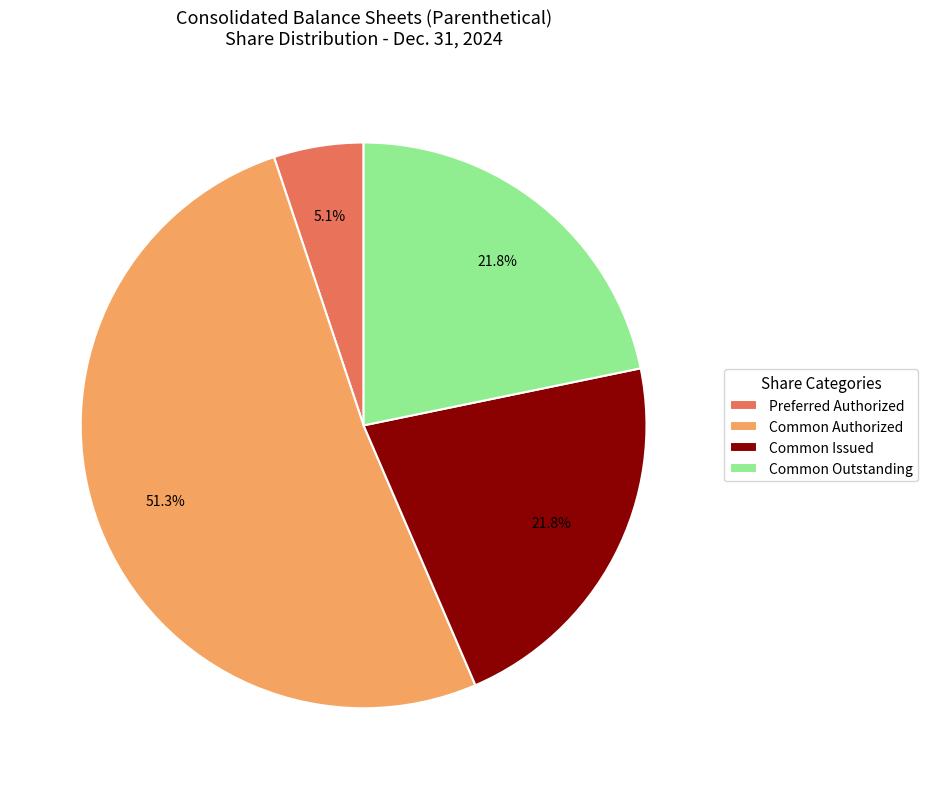

How many segments does this pie chart have?

4